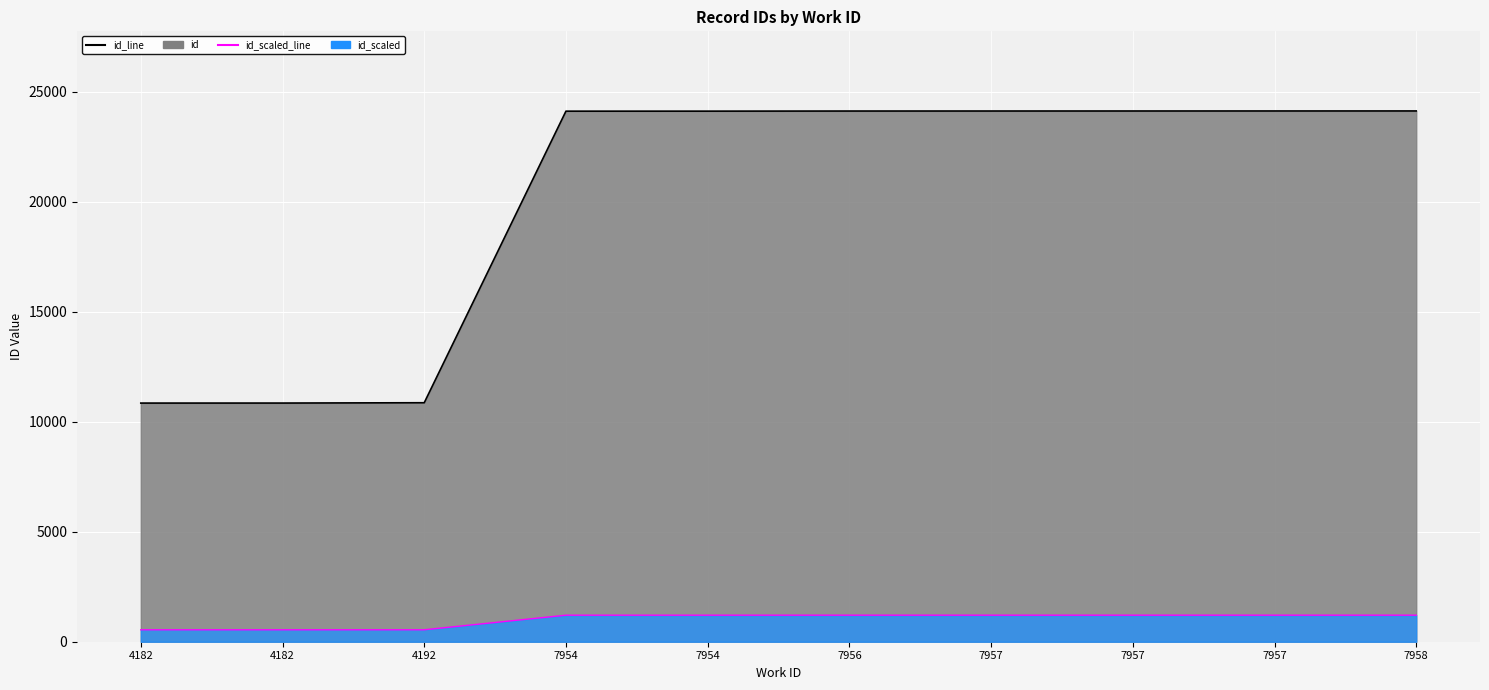

True or false: id_scaled_line and id_line intersect in this chart.

False